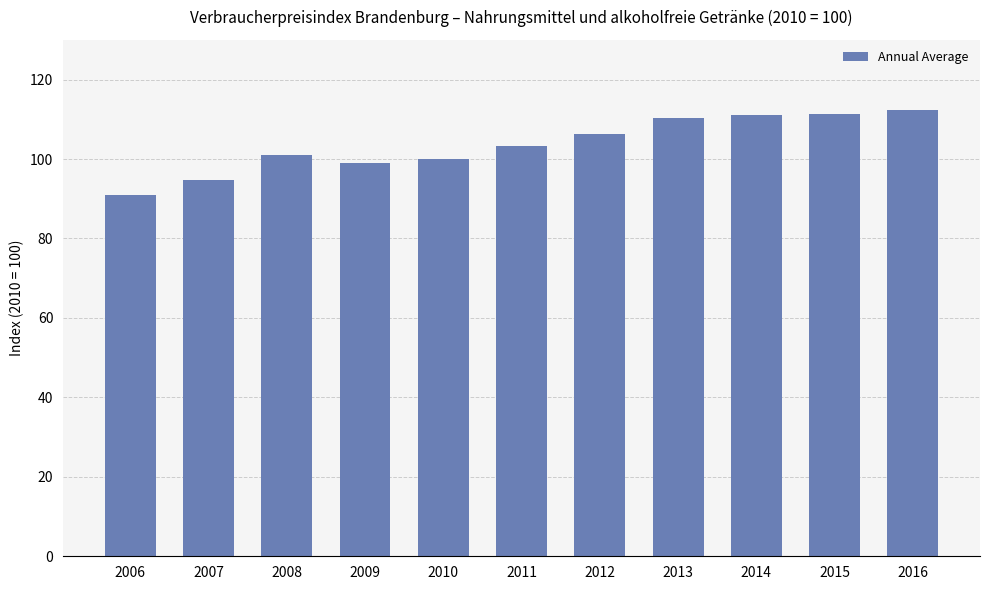

What is the change in value from 2009 to 2015?

+12.4